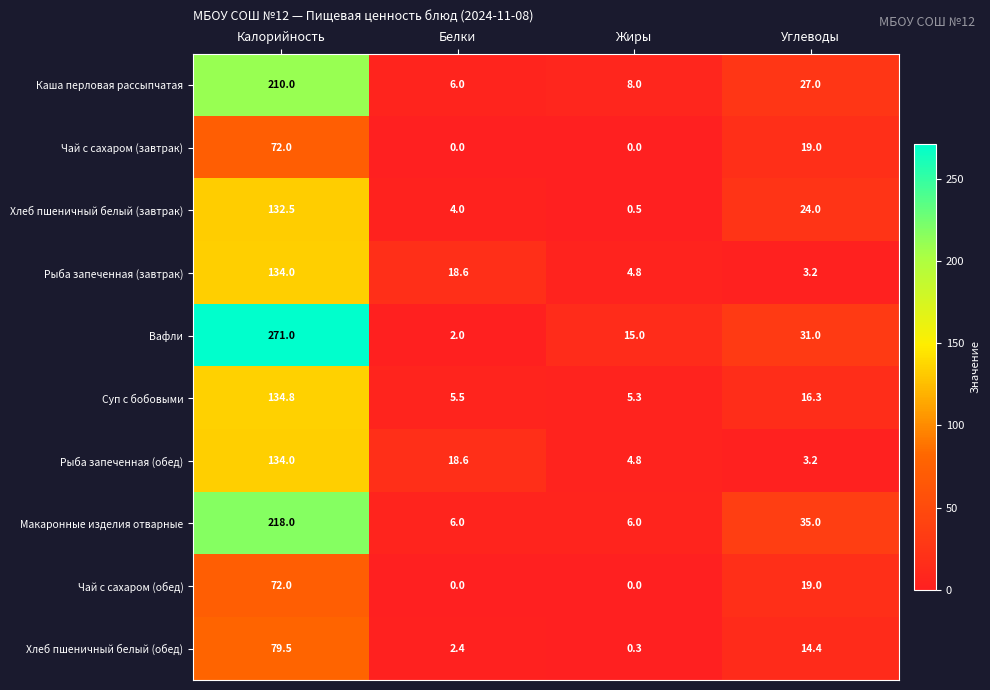

What is the difference between the highest and lowest values at Углеводы?

31.8